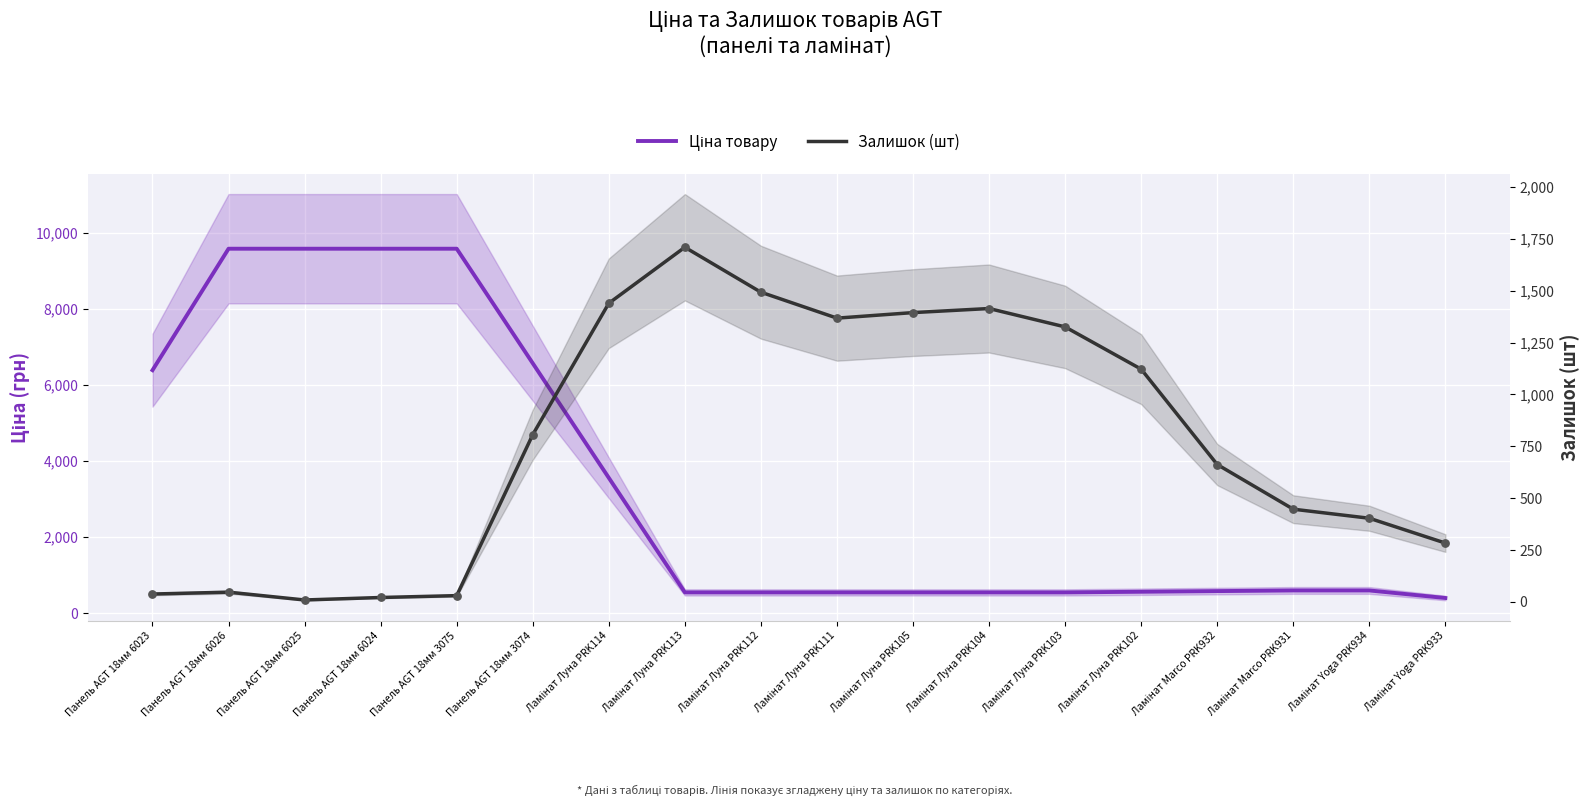

Which series has the largest total across all categories?

Ціна товару